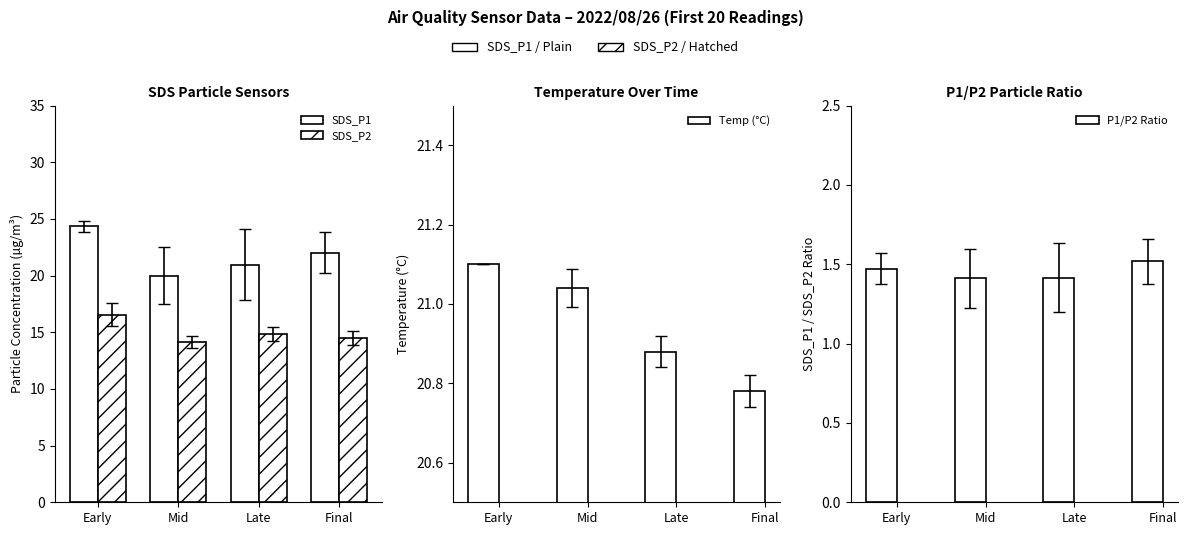

What are all the series names shown in the legend?

SDS_P1, SDS_P2, Temp (°C), P1/P2 Ratio